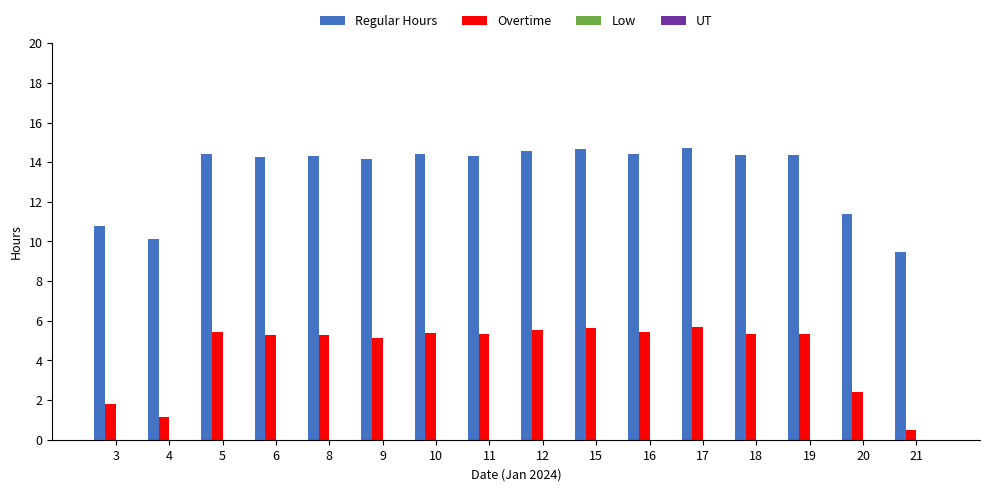

Which series has the largest total across all categories?

Regular Hours